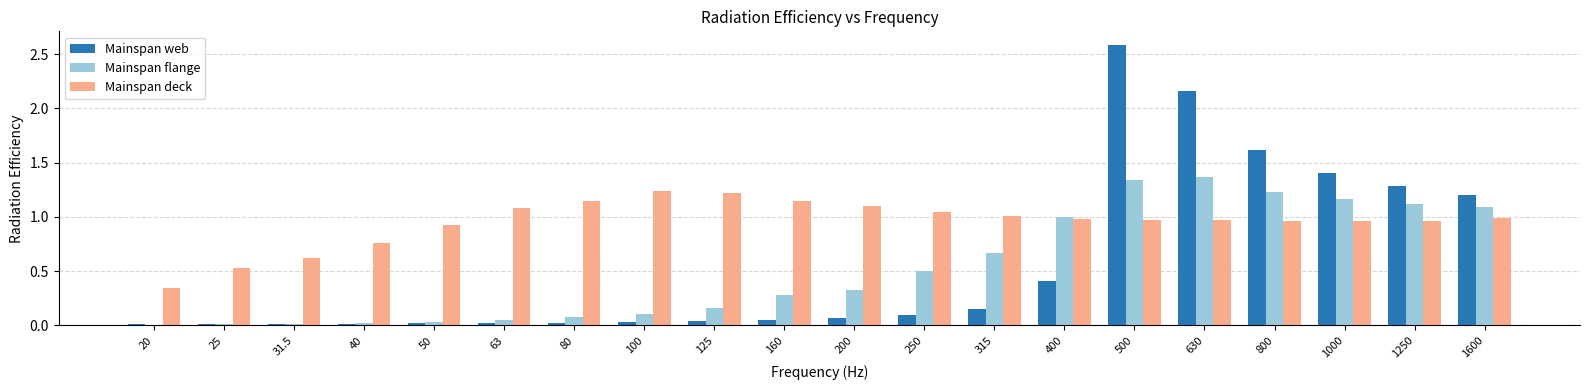

Which series has the widest spread of values?

Mainspan web